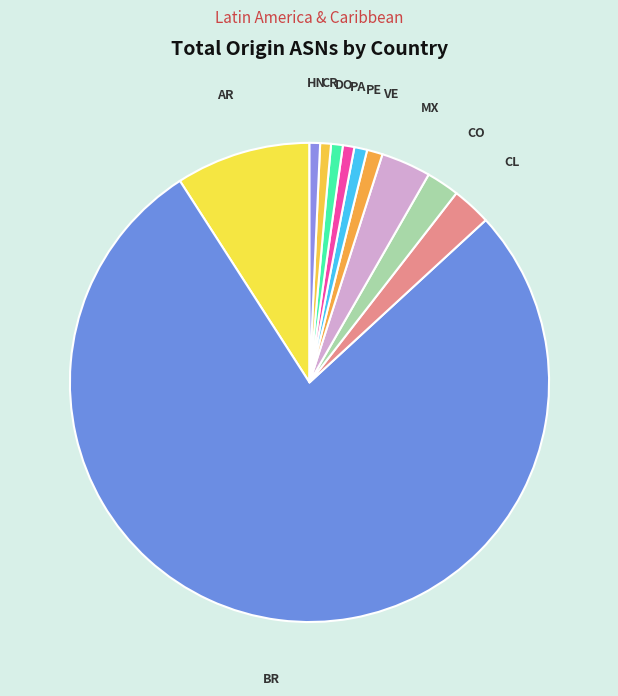

Approximately how many times larger is the value at BR compared to MX?

23.1